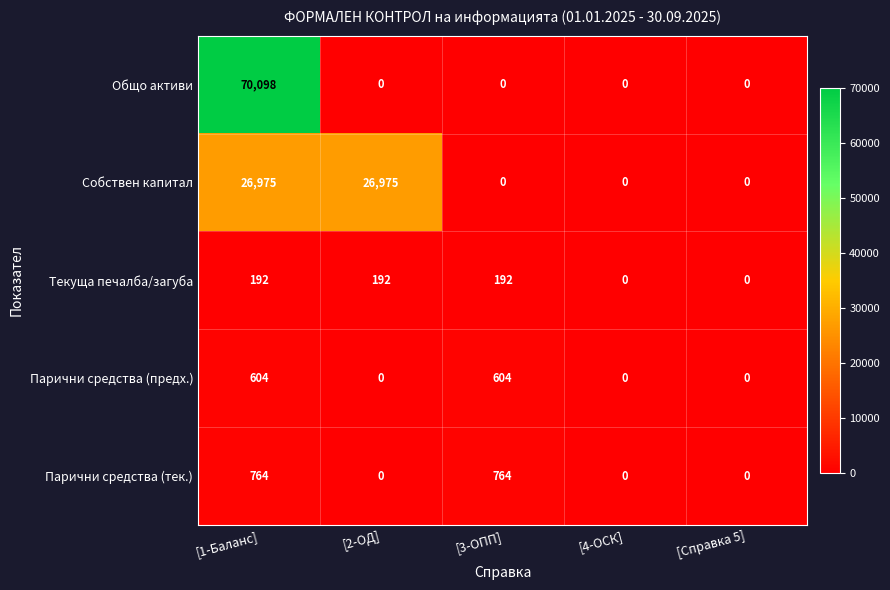

Which series has the largest total across all categories?

Общо активи